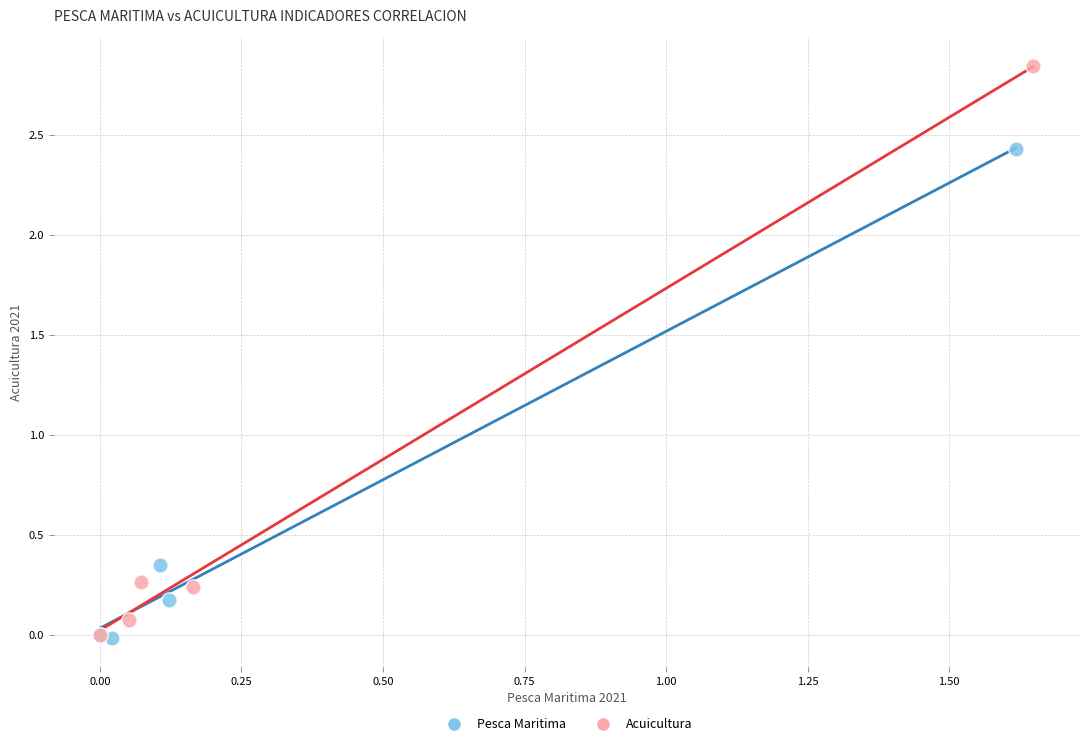

Which series reaches the maximum Y coordinate?

Acuicultura